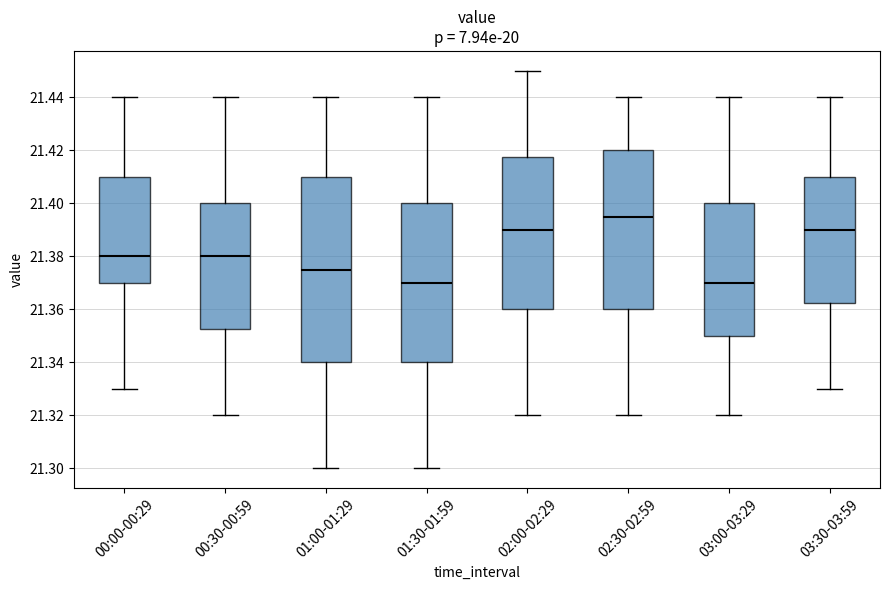

Reading left to right, read every box against the y-axis: the position of its median line, the range the box covers, and the ends of its whiskers. The values are not printed on the chart, so give them approximately, as read against the axis.

00:00-00:29: median 21.380, box 21.370 to 21.410, whiskers 21.330 to 21.440
00:30-00:59: median 21.380, box 21.352 to 21.400, whiskers 21.320 to 21.440
01:00-01:29: median 21.376, box 21.340 to 21.410, whiskers 21.300 to 21.440
01:30-01:59: median 21.370, box 21.340 to 21.400, whiskers 21.300 to 21.440
02:00-02:29: median 21.390, box 21.360 to 21.418, whiskers 21.320 to 21.450
02:30-02:59: median 21.396, box 21.360 to 21.420, whiskers 21.320 to 21.440
03:00-03:29: median 21.370, box 21.350 to 21.400, whiskers 21.320 to 21.440
03:30-03:59: median 21.390, box 21.362 to 21.410, whiskers 21.330 to 21.440